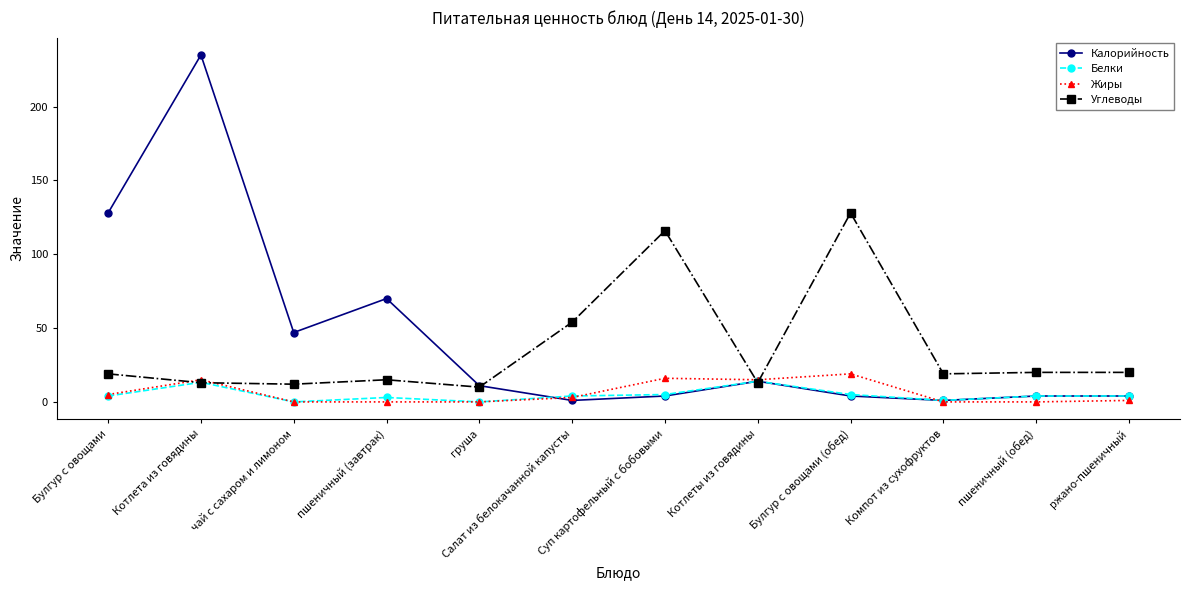

What is the total value across all series at пшеничный (обед)?

28.0